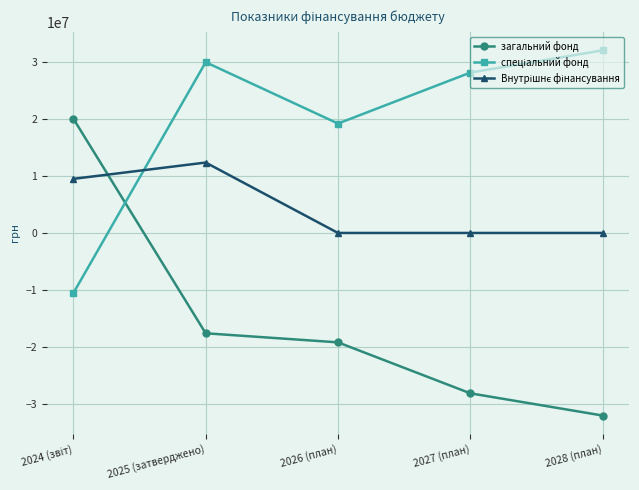

What is the label of the 1st point from the right?

2028 (план)